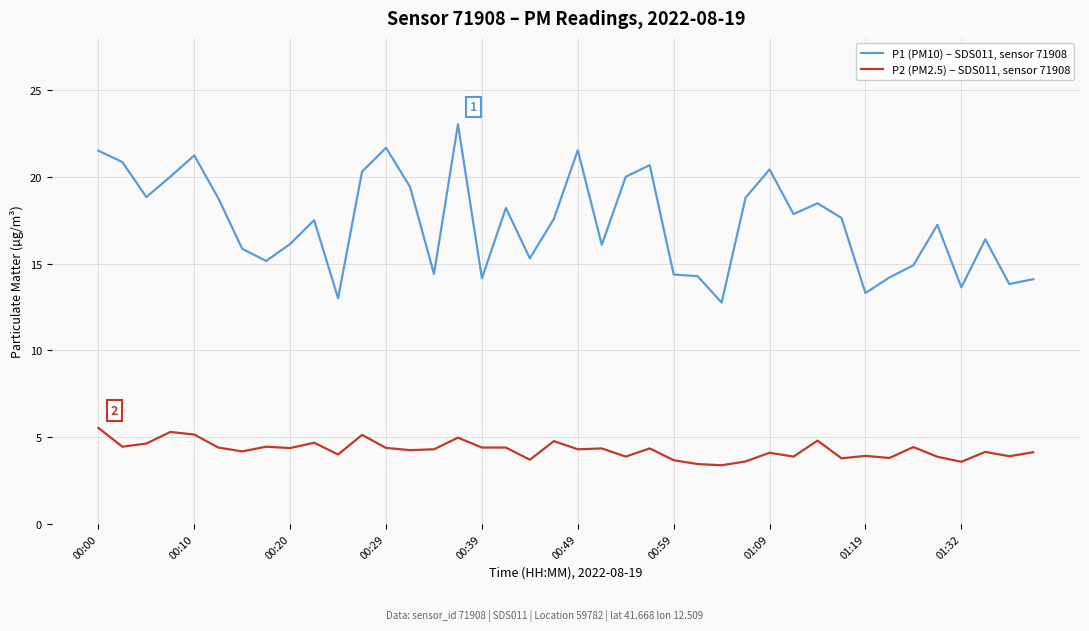

True or false: P1 (PM10) – SDS011, sensor 71908 and P2 (PM2.5) – SDS011, sensor 71908 intersect in this chart.

False